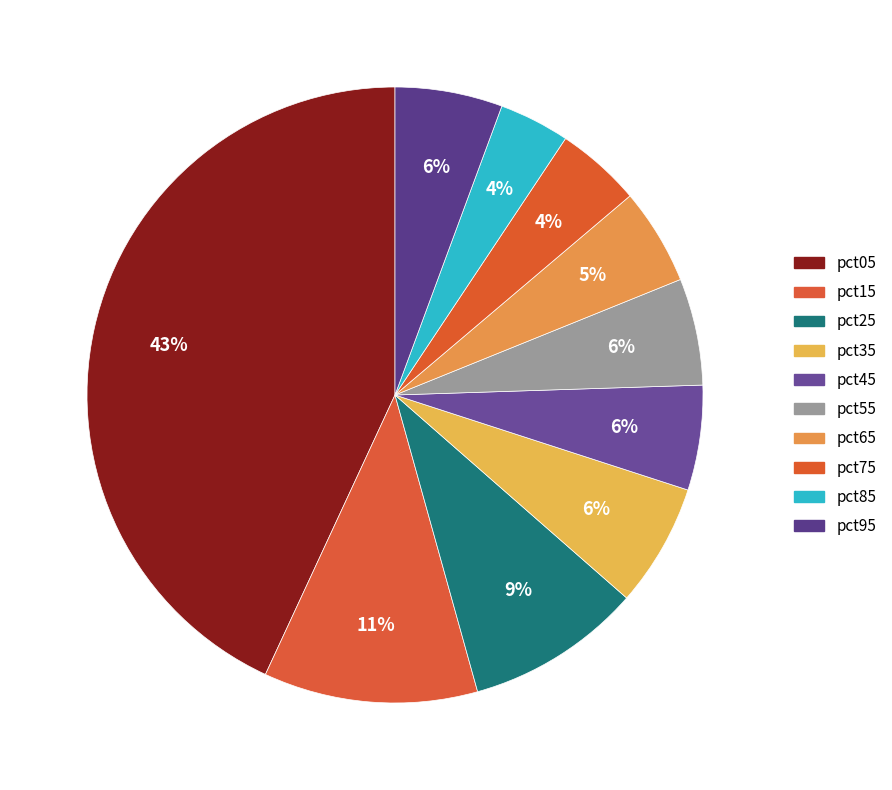

Does pct55 account for over 50% of the chart?

No